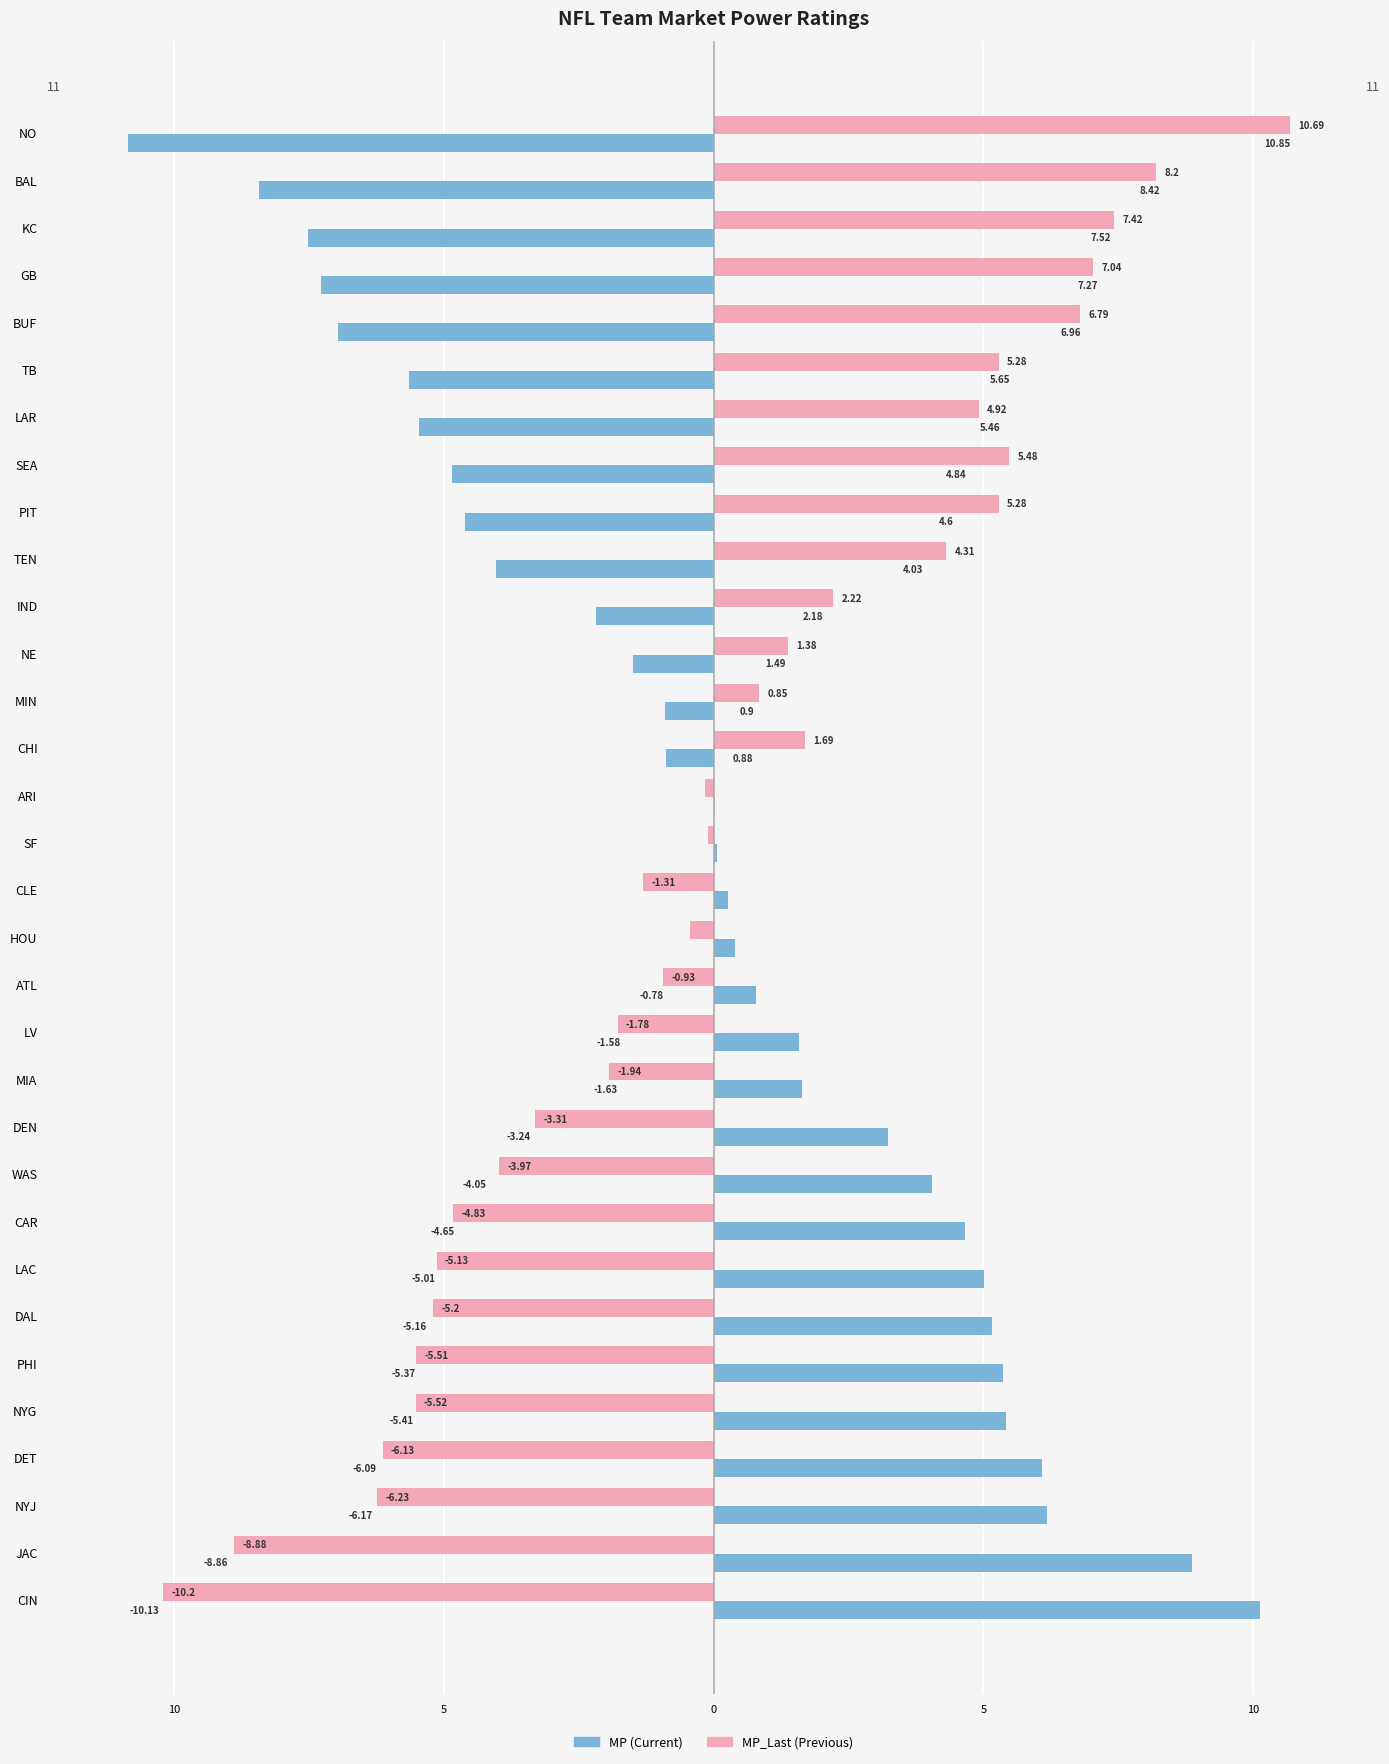

What is the value of the MP bar at the 20th from the left?

1.6